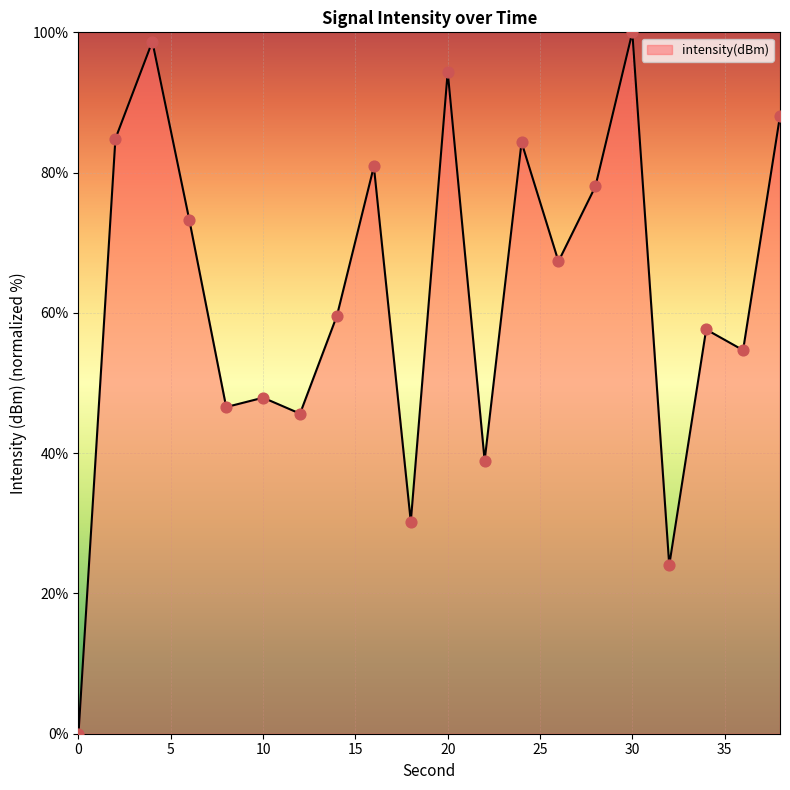

How many lines are shown in the chart?

1